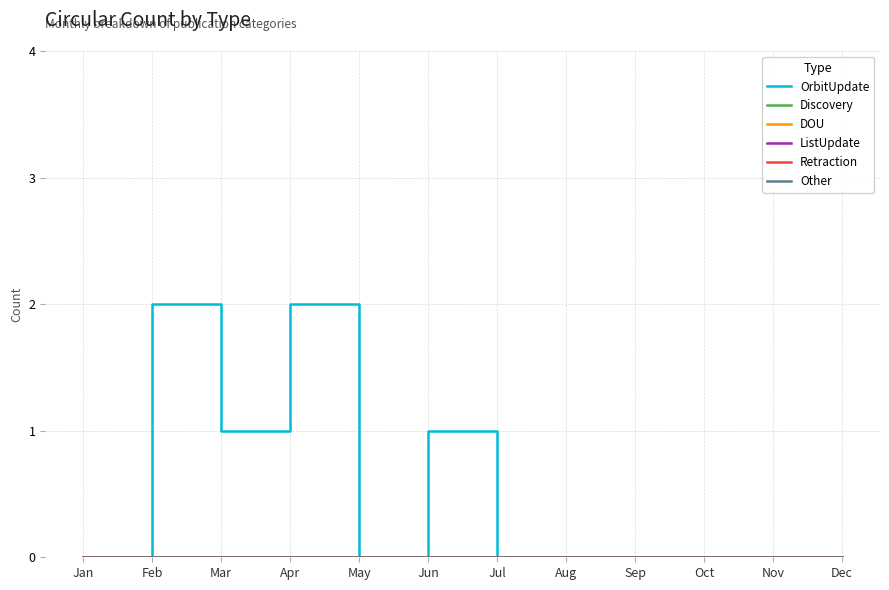

Does the chart display data point markers on the line(s)?

No